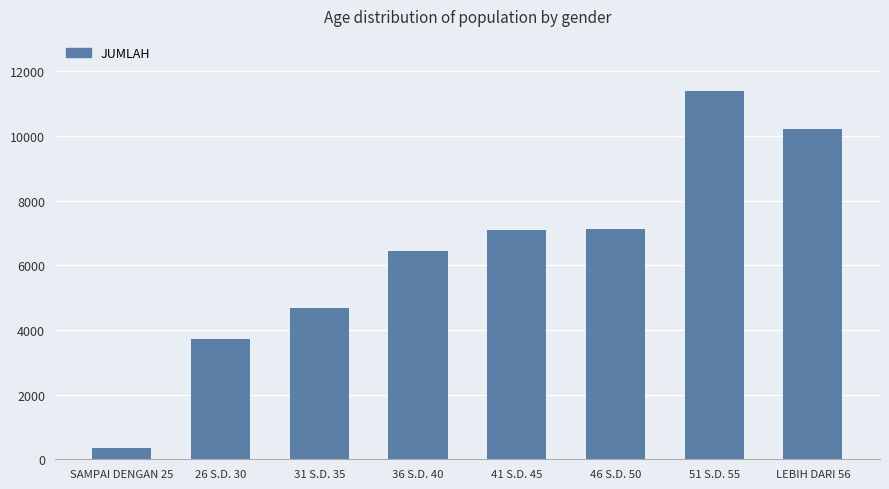

Which category has the highest value across all series?

51 S.D. 55